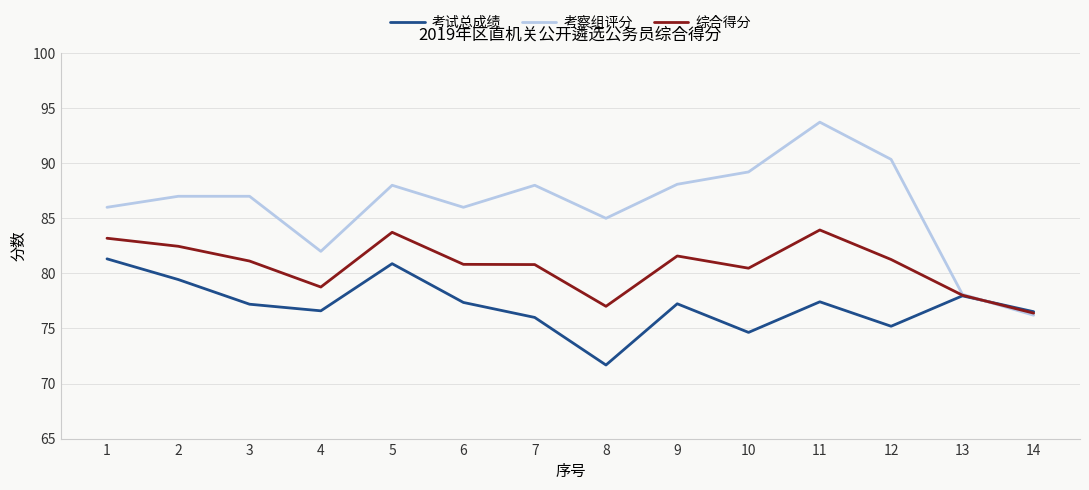

How many values in the 考试总成绩 series are below 77?

6